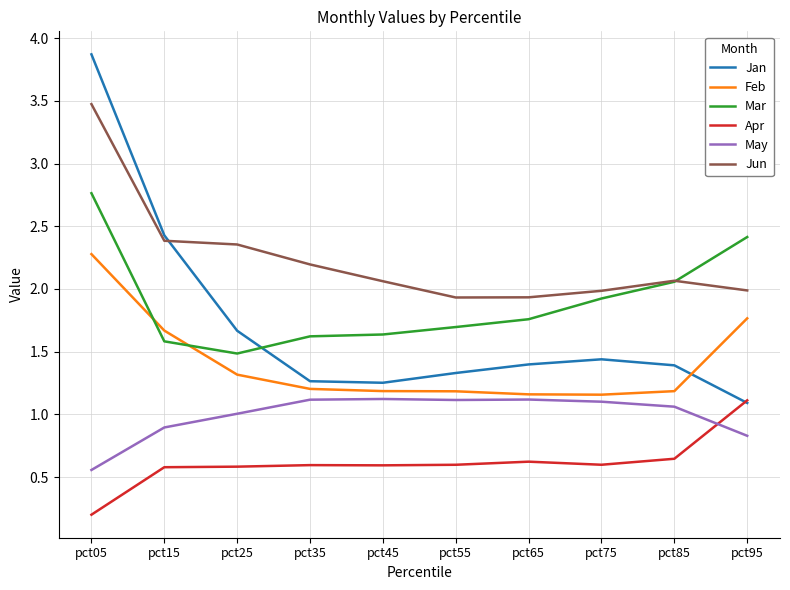

How many Feb values are between 1 and 2?

9